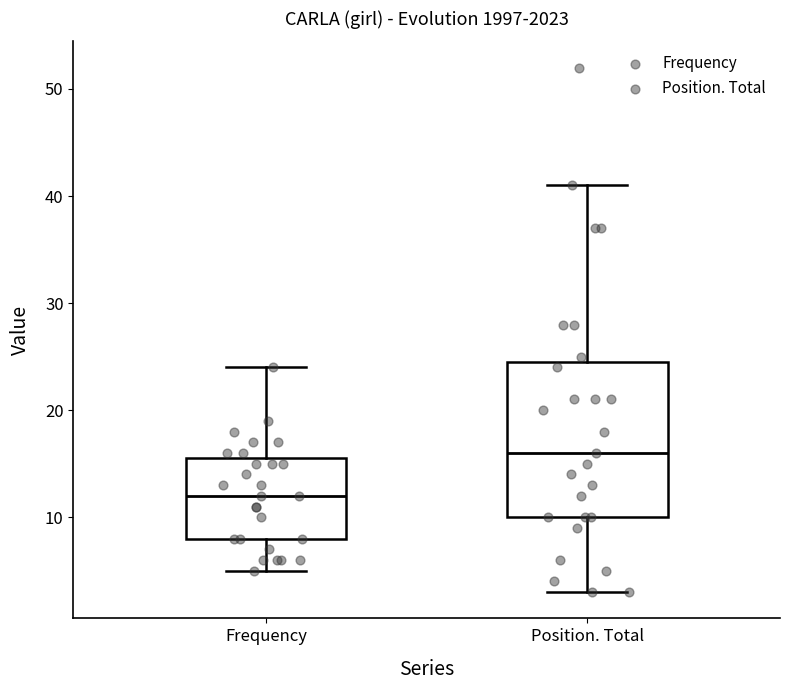

Where does the median line of the box for Position. Total sit on the y-axis? The values are not printed on the chart, so give them approximately, as read against the axis.

16